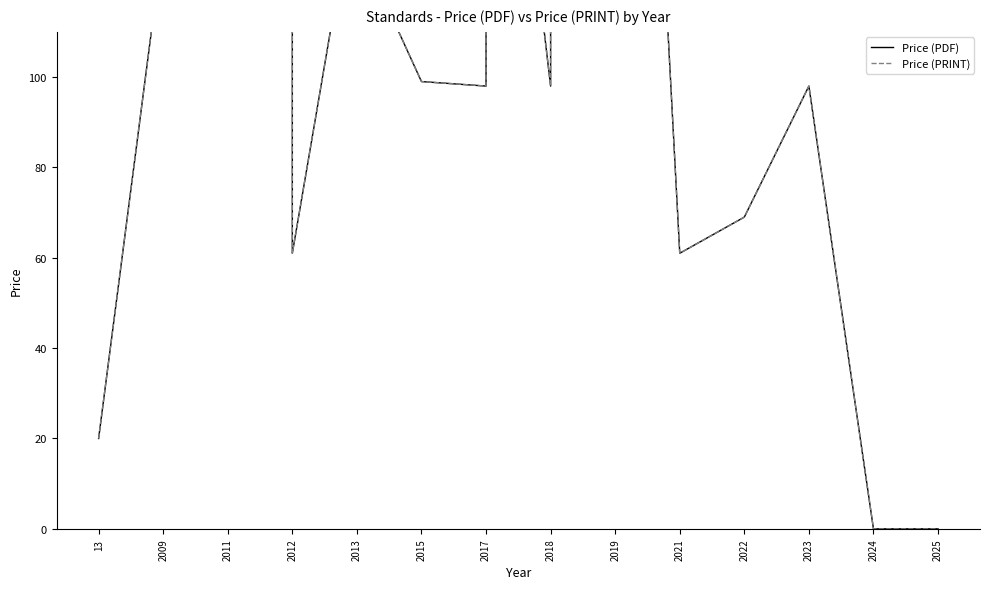

True or false: Price (PRINT) has a value of 115.8 at 2019.

False